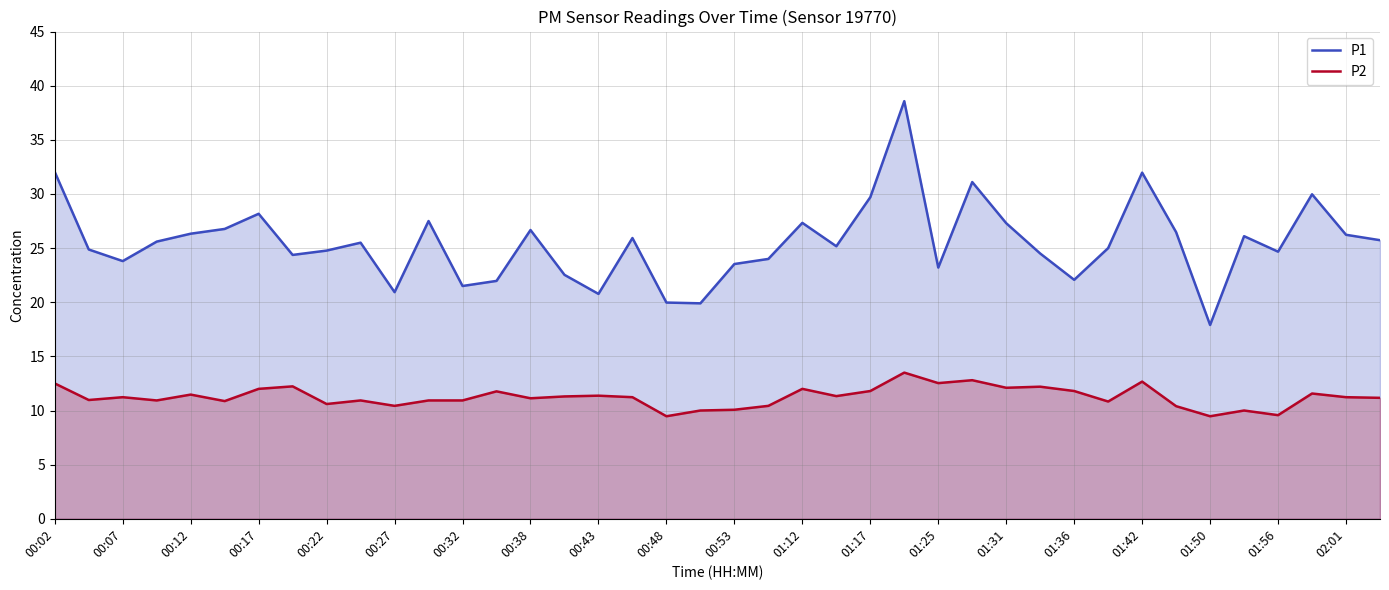

Is the value of P1 at 00:07 greater than the value of P2 at 01:50?

Yes